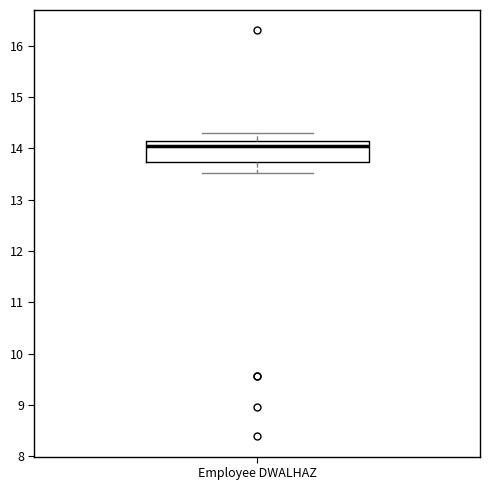

Where does the median line of the box for Employee DWALHAZ sit on the y-axis? The values are not printed on the chart, so give them approximately, as read against the axis.

14.0